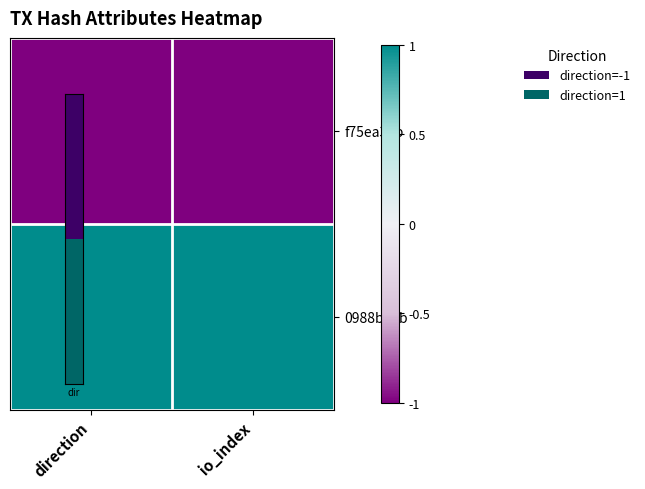

At how many categories does at least one series exceed 0?

2